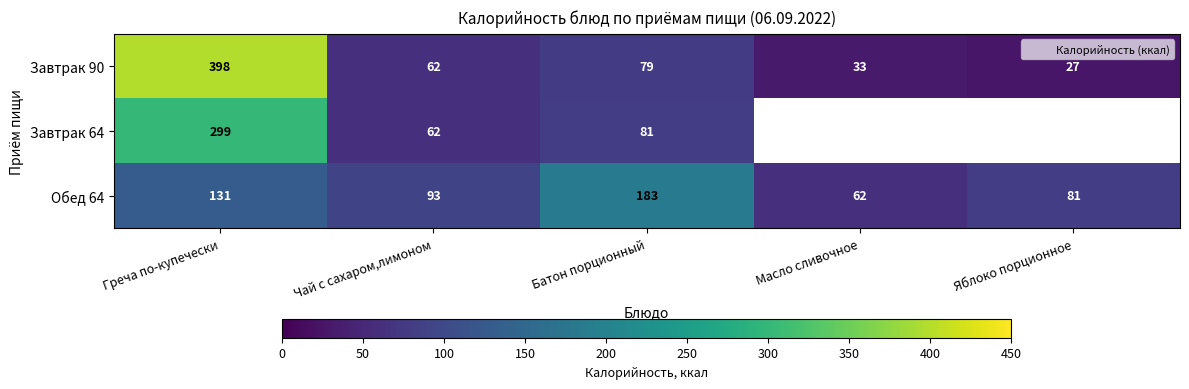

At how many categories does at least one series exceed 47?

5